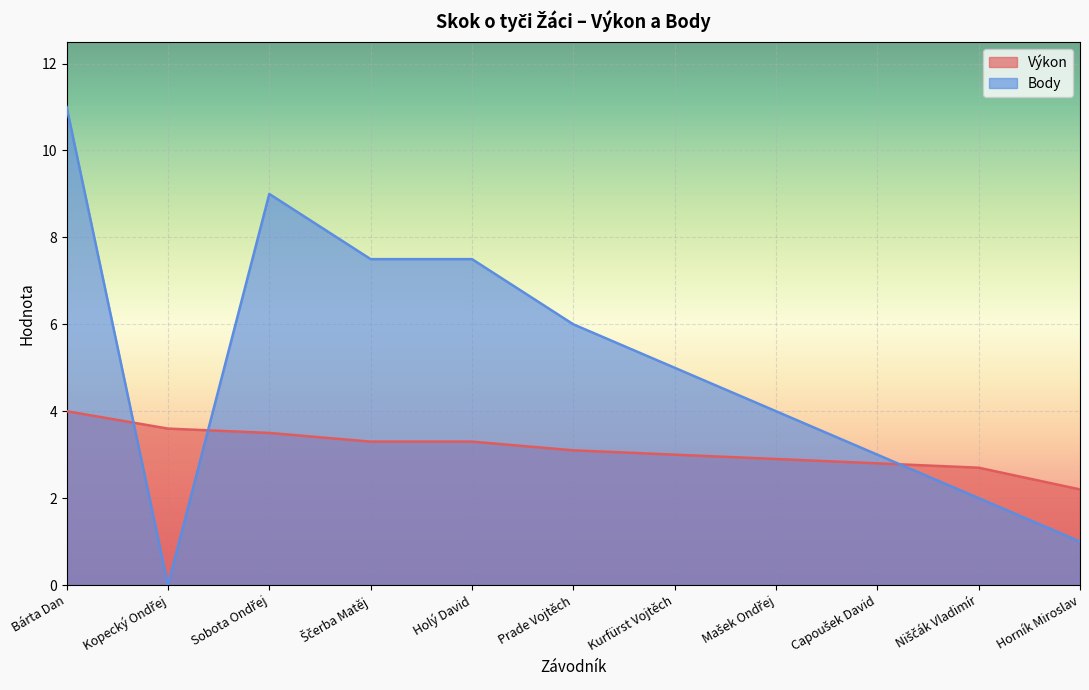

What is the label of the 3rd point from the left?

Sobota Ondřej